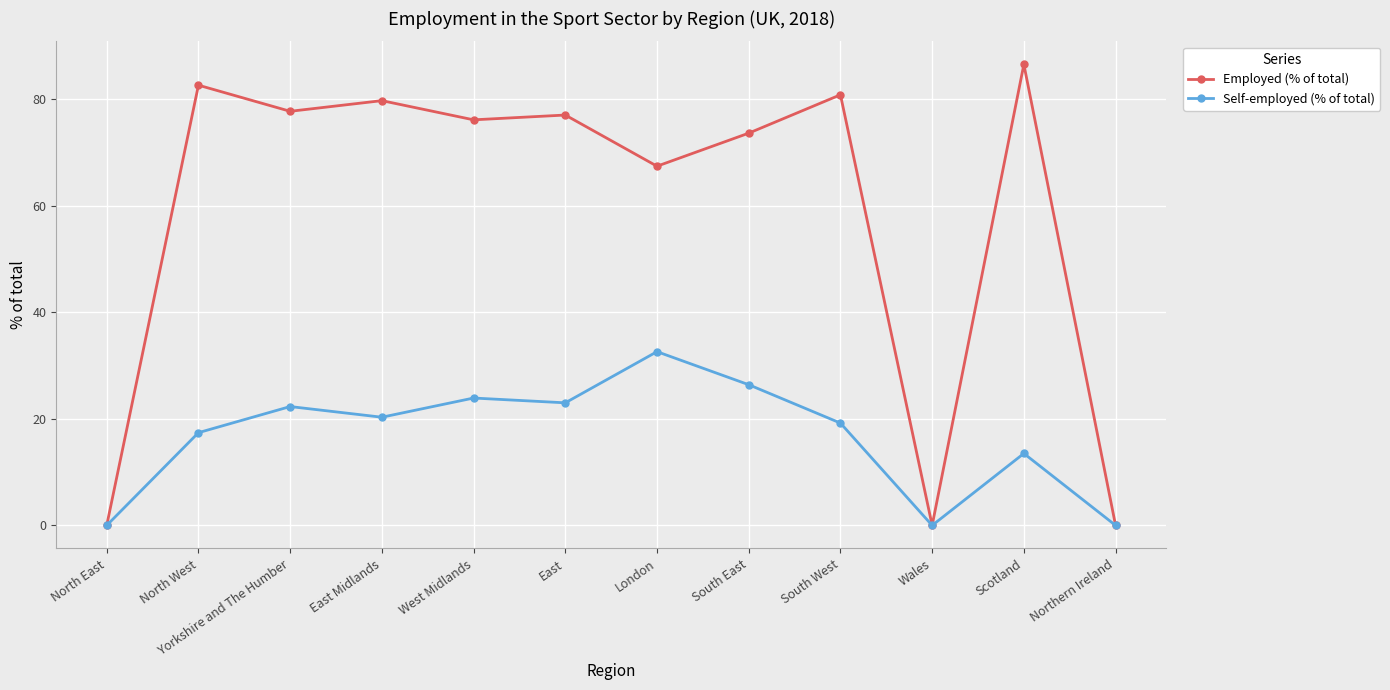

What is the spread (max minus min) of values at East Midlands?

59.4